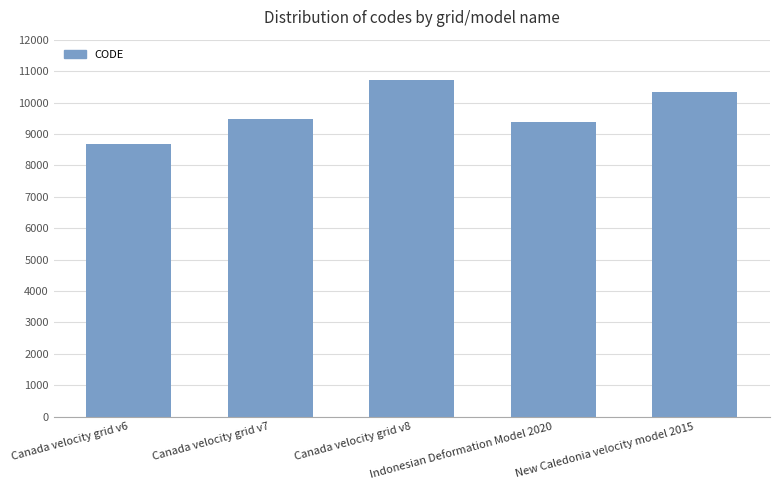

List the labels in order of value, largest first.

Canada velocity grid v8, New Caledonia velocity model 2015, Canada velocity grid v7, Indonesian Deformation Model 2020, Canada velocity grid v6